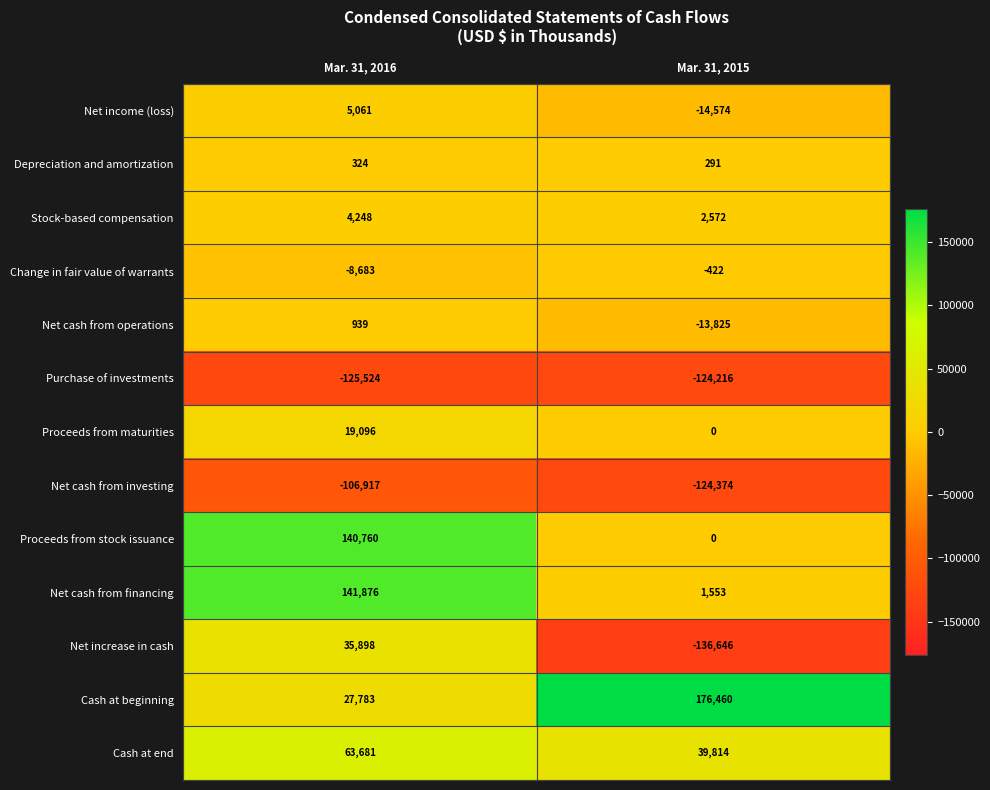

Which series has the widest spread of values?

Net increase in cash